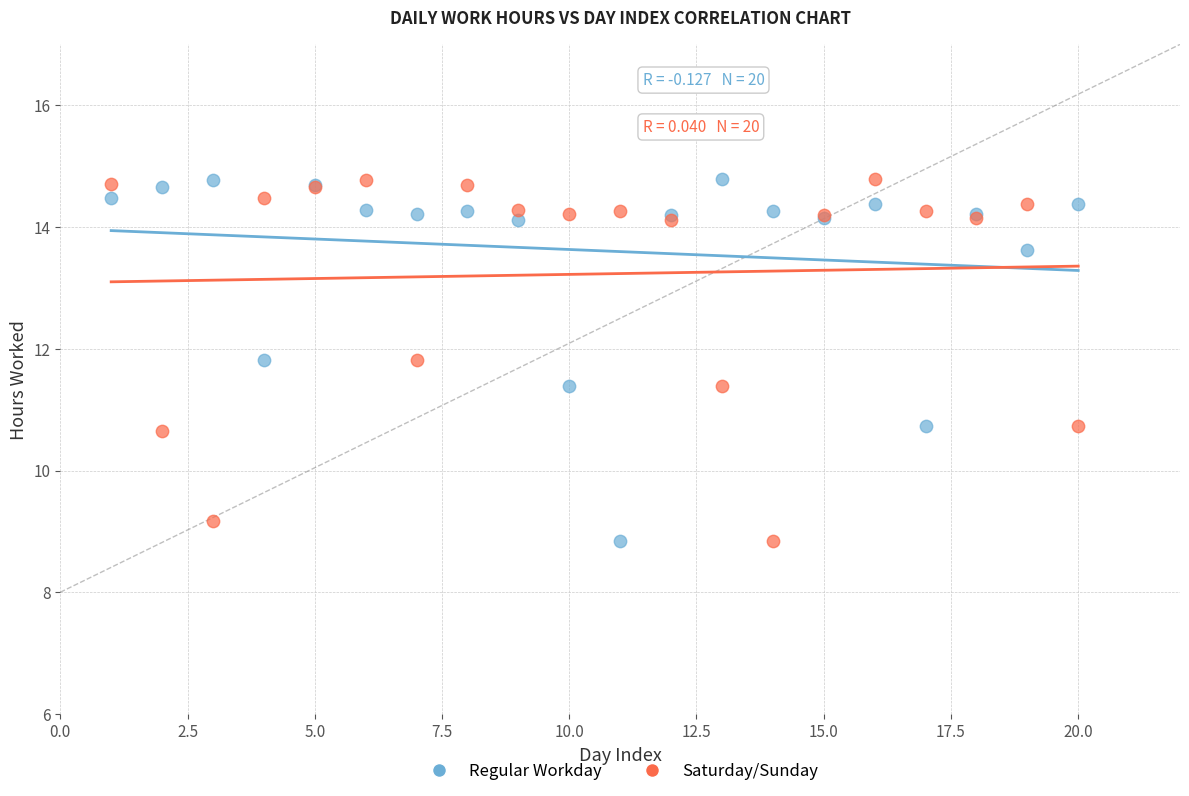

What are all the series names shown in the legend?

Regular Workday, Saturday/Sunday